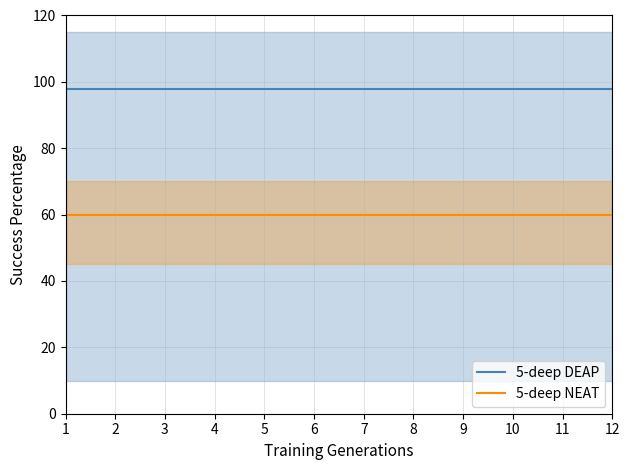

List the labels in order of 5-deep NEAT value, largest first.

1, 2, 3, 4, 5, 6, 7, 8, 9, 10, 11, 12